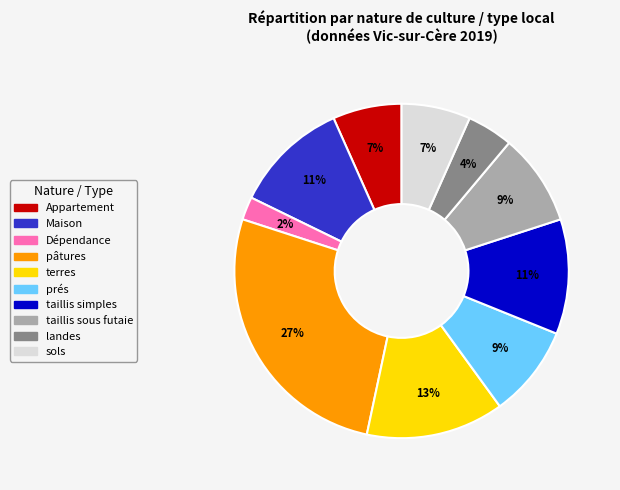

To the nearest percent, what is the combined percentage of Maison and taillis simples?

22%